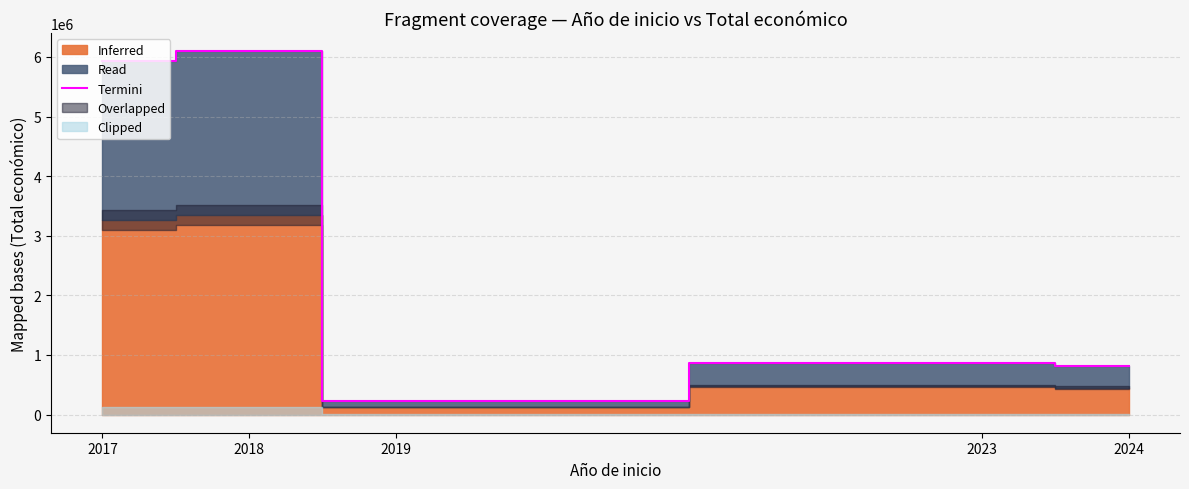

Does the chart display data point markers on the line(s)?

No